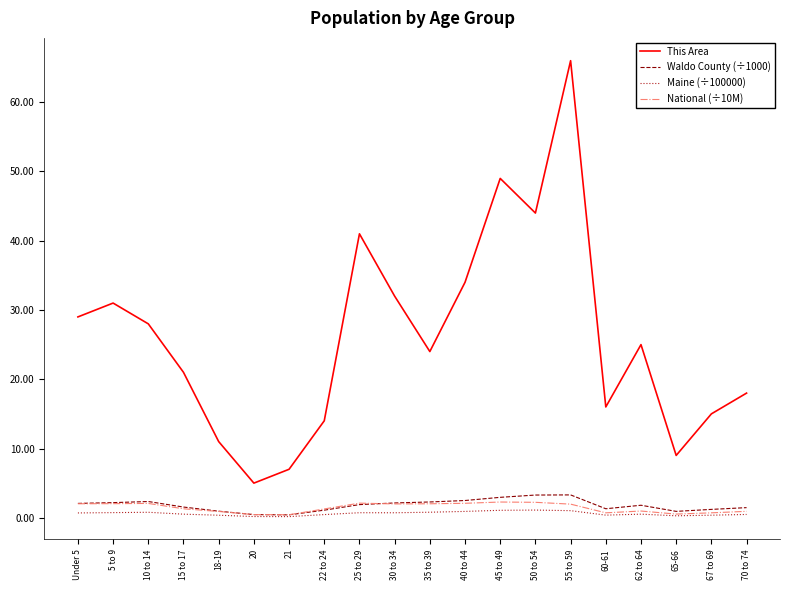

List the series in order of their peak value, lowest first.

Maine (÷100000), National (÷10M), Waldo County (÷1000), This Area